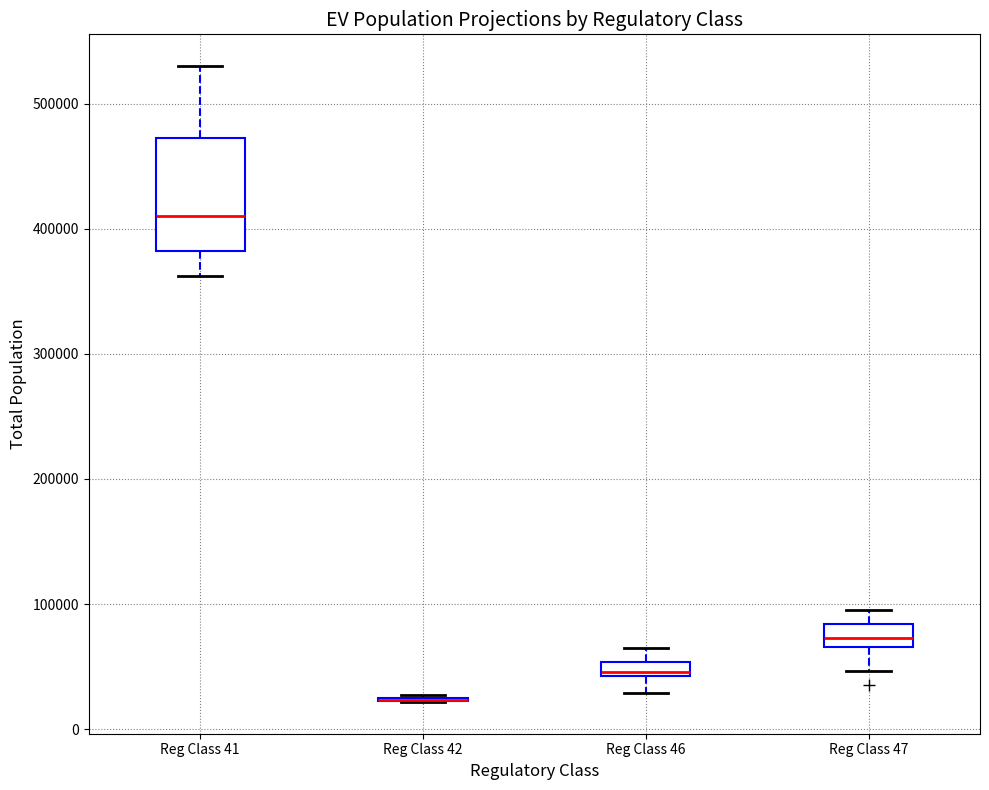

Comparing the boxes themselves (not the whiskers), which one is the tallest?

Reg Class 41